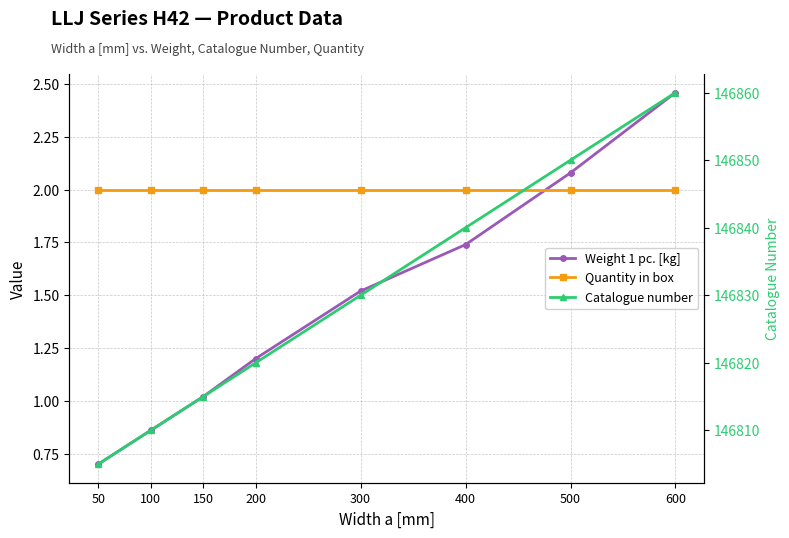

The value of Quantity in box at 300 is 2.0. True or false?

True